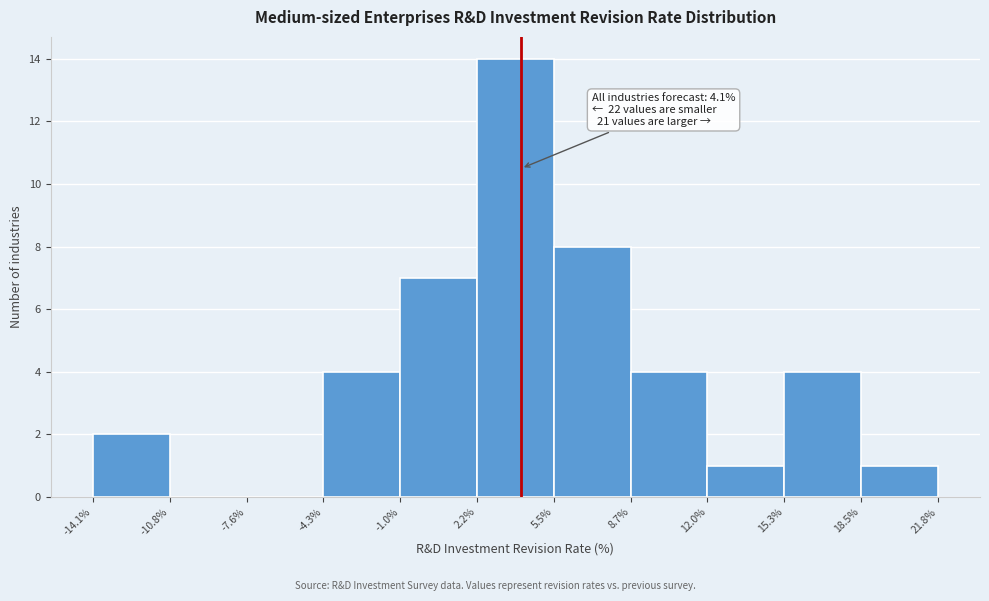

Which range on the x-axis has the tallest bar?

2.2% to 5.5%